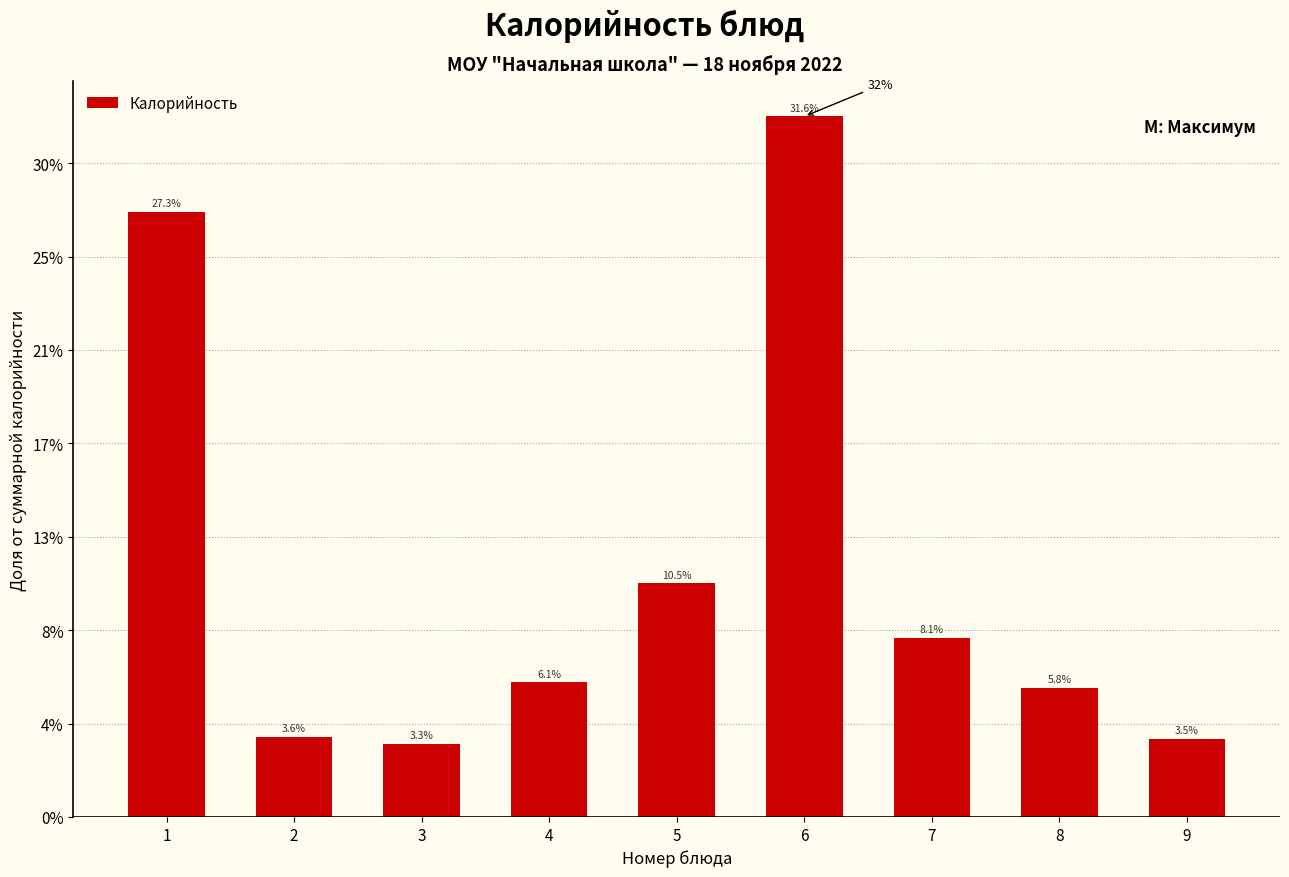

Are the bars horizontal?

No